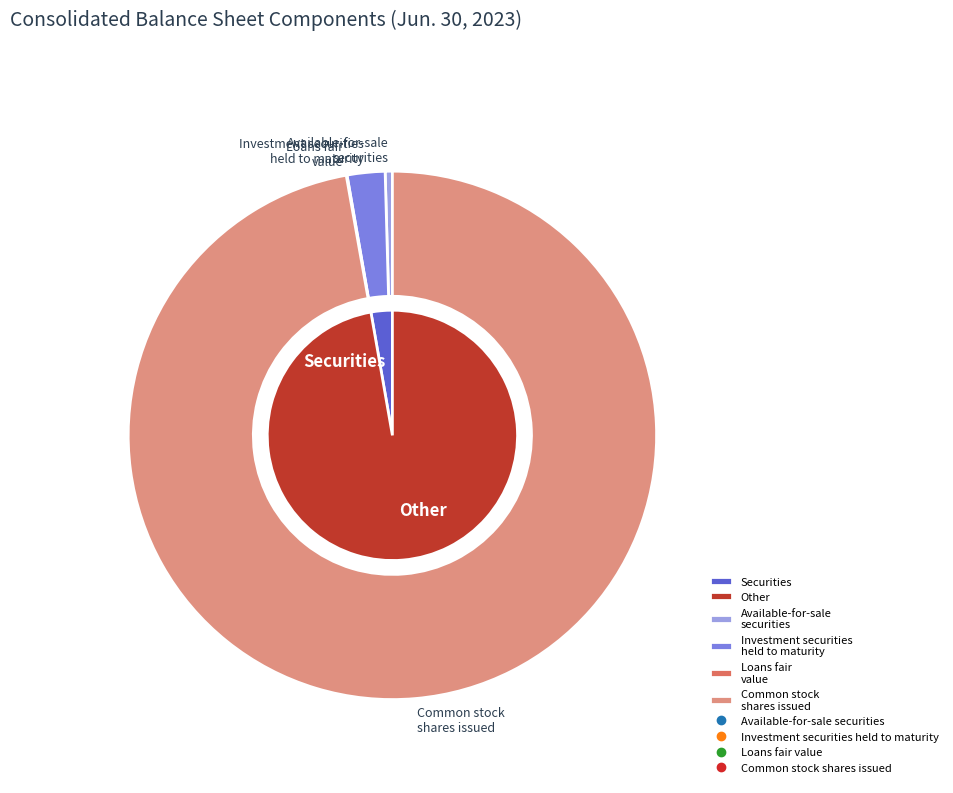

To the nearest percent, what portion does Investment securities held to maturity represent?

2%